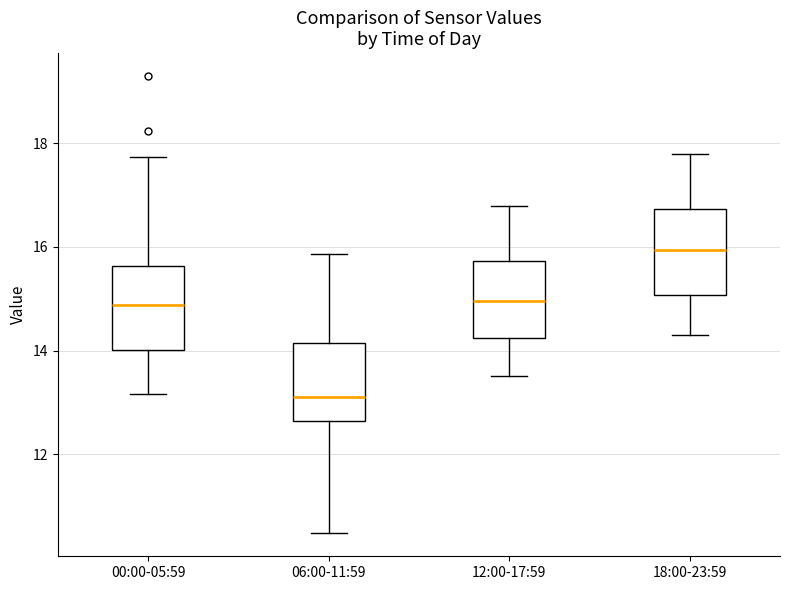

Reading left to right, transcribe this box plot: for each box, give where its median line is, the range the box spans, and where its two whiskers end, as read against the y-axis. The values are not printed on the chart, so give them approximately, as read against the axis.

00:00-05:59: median 14.8, box 14.0 to 15.6, whiskers 13.2 to 17.8
06:00-11:59: median 13.2, box 12.6 to 14.2, whiskers 10.4 to 15.8
12:00-17:59: median 15.0, box 14.2 to 15.8, whiskers 13.6 to 16.8
18:00-23:59: median 16.0, box 15.0 to 16.8, whiskers 14.4 to 17.8